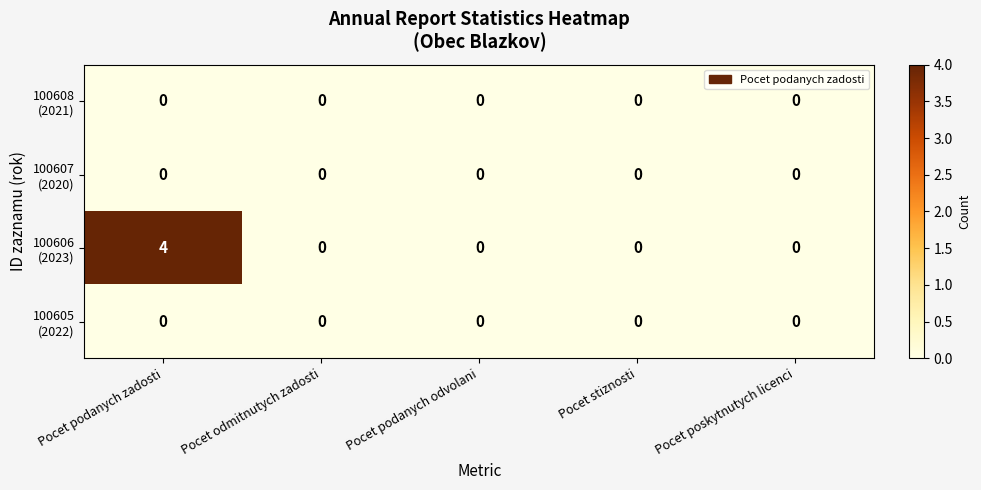

What is the maximum value shown in the chart?

4